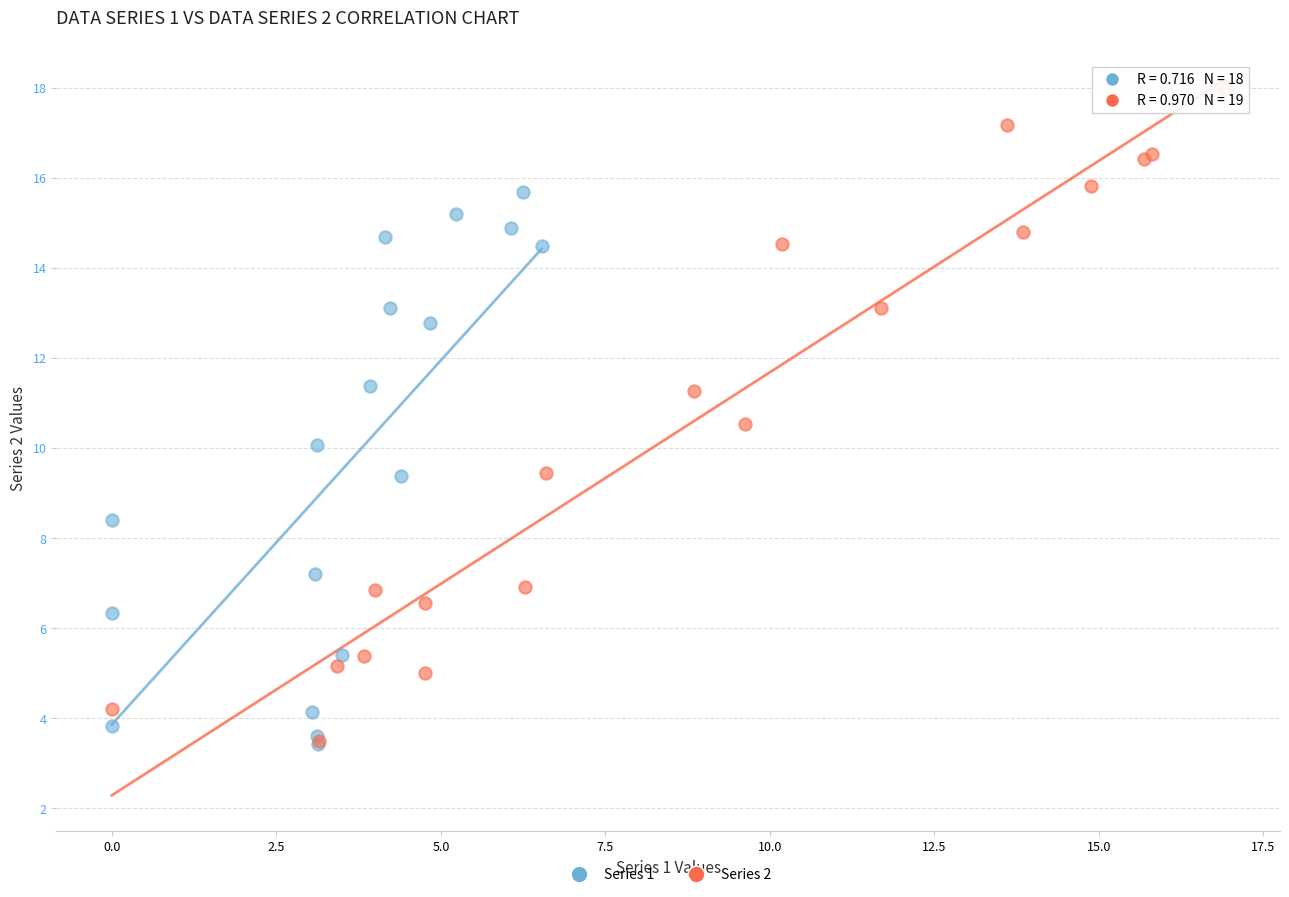

Which series has the widest spread of Y values?

Series 2